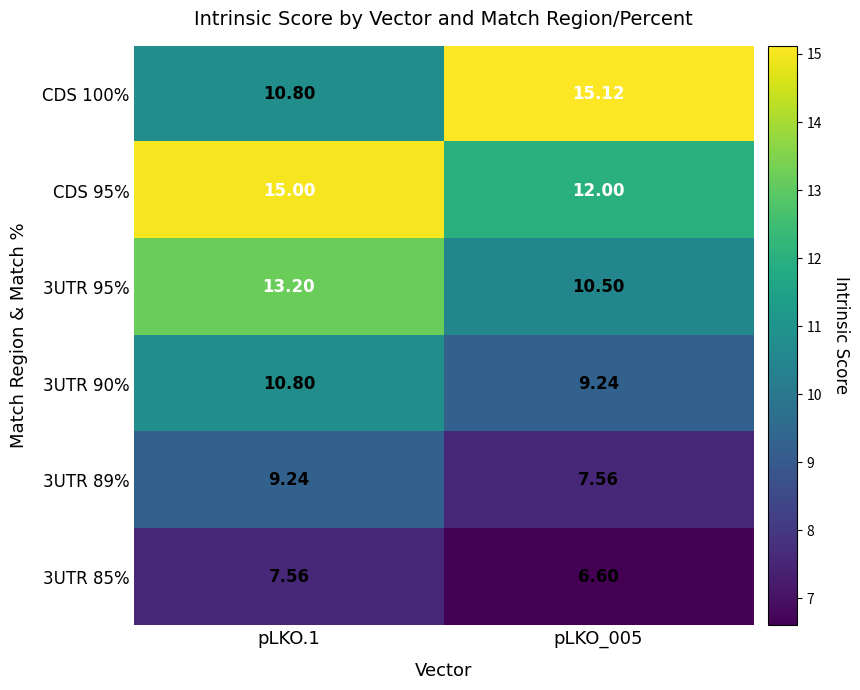

Is the value of CDS 100% at pLKO_005 greater than the value of 3UTR 89% at pLKO_005?

Yes